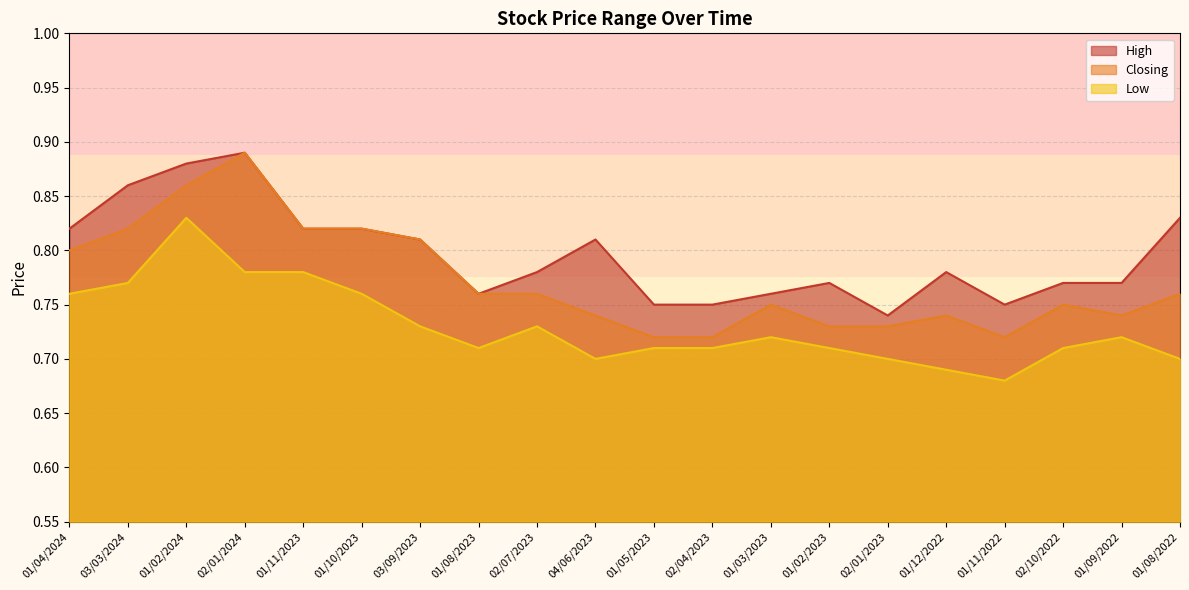

Reading left to right, what are all the values shown in this chart?

High: 0.8	0.9	0.9	0.9	0.8	0.8	0.8	0.8	0.8	0.8	0.8	0.8	0.8	0.8	0.7	0.8	0.8	0.8	0.8	0.8
Closing: 0.8	0.8	0.9	0.9	0.8	0.8	0.8	0.8	0.8	0.7	0.7	0.7	0.8	0.7	0.7	0.7	0.7	0.8	0.7	0.8
Low: 0.8	0.8	0.8	0.8	0.8	0.8	0.7	0.7	0.7	0.7	0.7	0.7	0.7	0.7	0.7	0.7	0.7	0.7	0.7	0.7